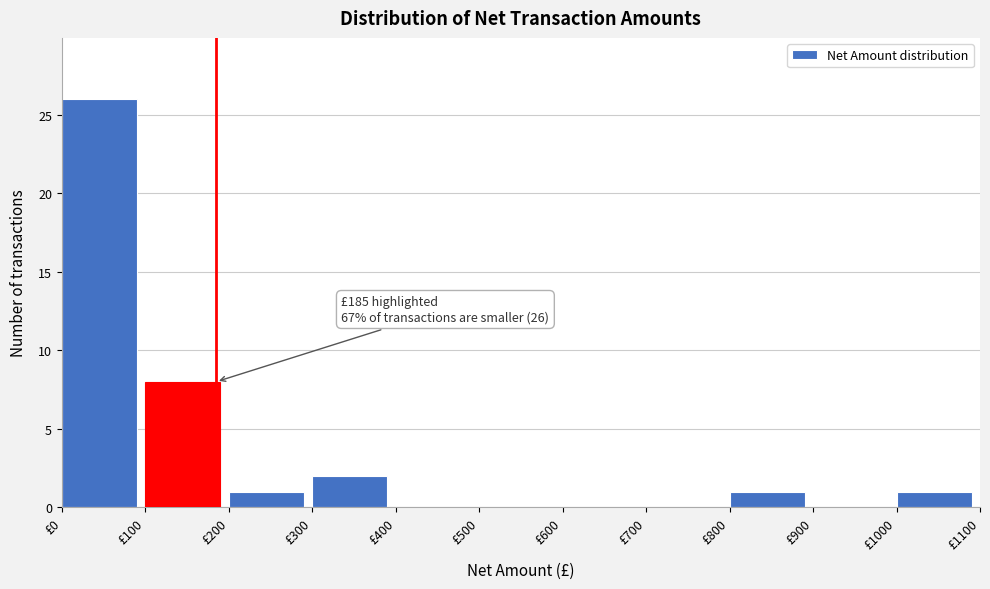

Over which range of the x-axis is the bar tallest?

0 to 100